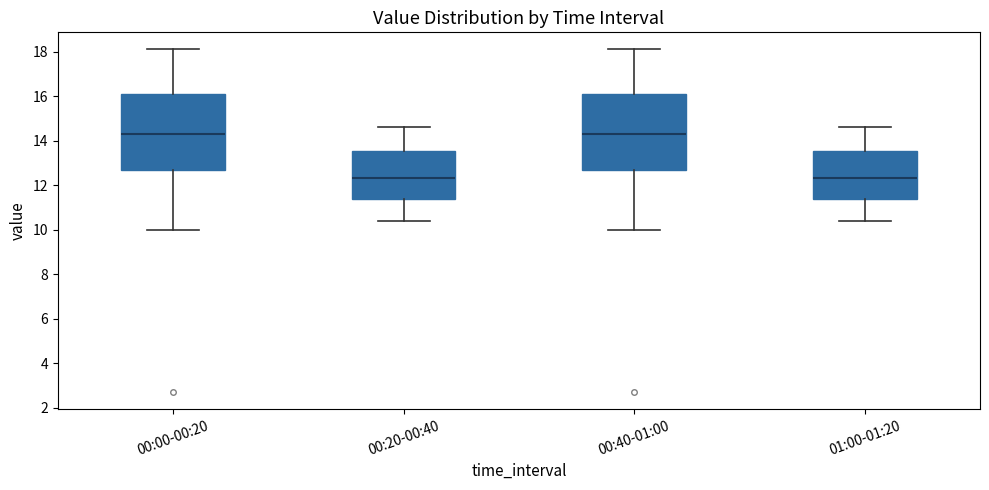

Reading left to right, transcribe this box plot: for each box, give where its median line is, the range the box spans, and where its two whiskers end, as read against the y-axis. The values are not printed on the chart, so give them approximately, as read against the axis.

00:00-00:20: median 14.4, box 12.8 to 16.0, whiskers 10.0 to 18.2
00:20-00:40: median 12.4, box 11.4 to 13.6, whiskers 10.4 to 14.6
00:40-01:00: median 14.4, box 12.8 to 16.0, whiskers 10.0 to 18.2
01:00-01:20: median 12.4, box 11.4 to 13.6, whiskers 10.4 to 14.6